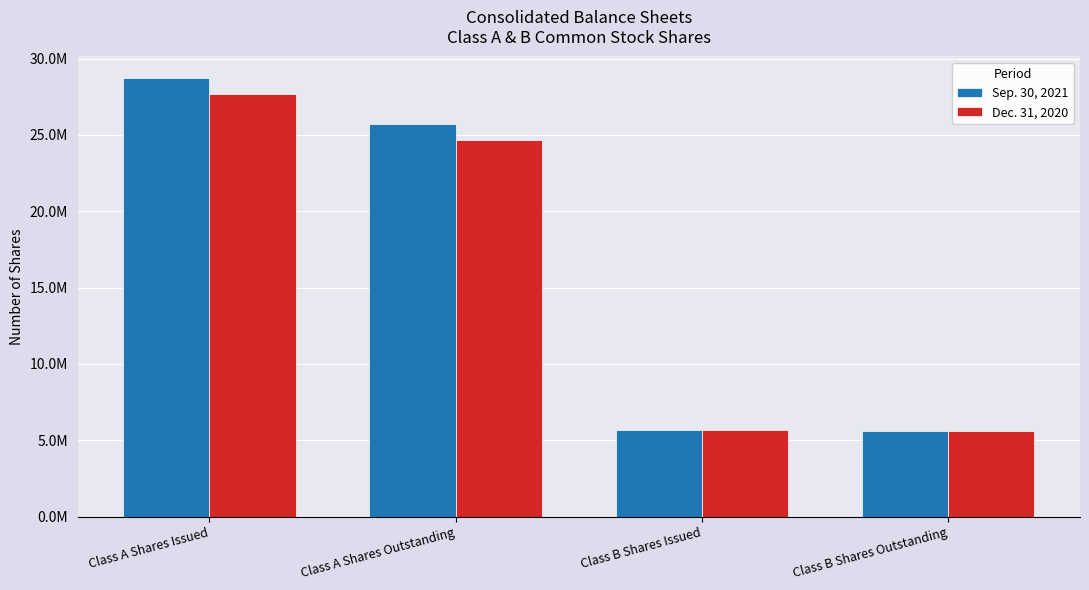

Reading left to right, list all the values displayed in this chart.

Sep. 30, 2021: Class A Shares Issued=28699165	Class A Shares Outstanding=25696577	Class B Shares Issued=5649240	Class B Shares Outstanding=5576775
Dec. 31, 2020: Class A Shares Issued=27651774	Class A Shares Outstanding=24649186	Class B Shares Issued=5649240	Class B Shares Outstanding=5576775